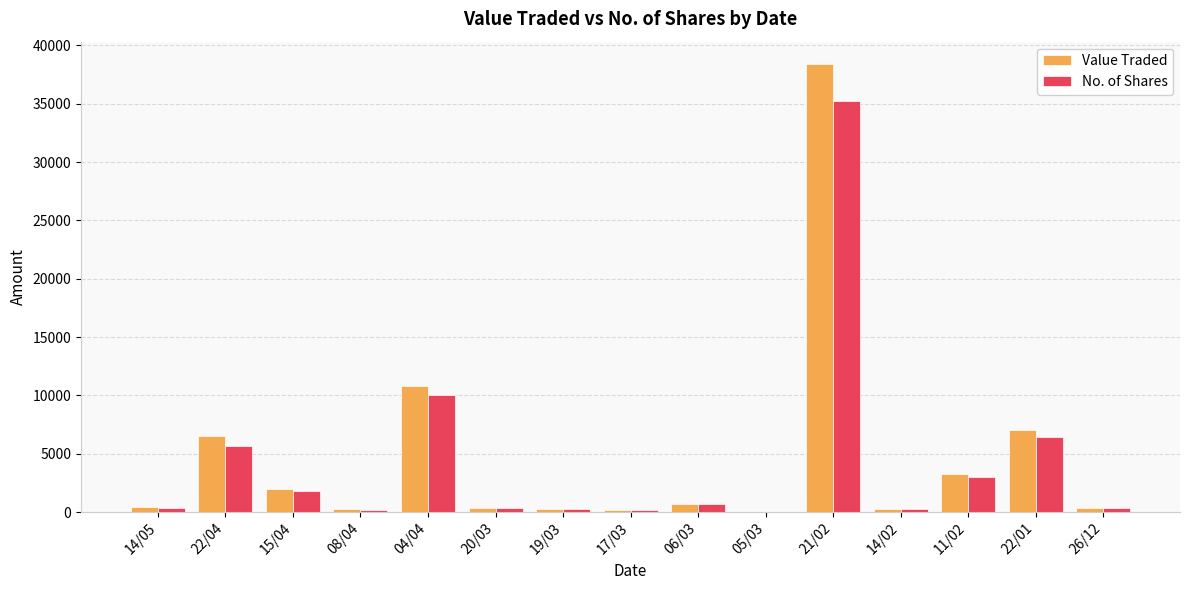

Is the value of No. of Shares at 20/03 greater than the value of Value Traded at 22/04?

No